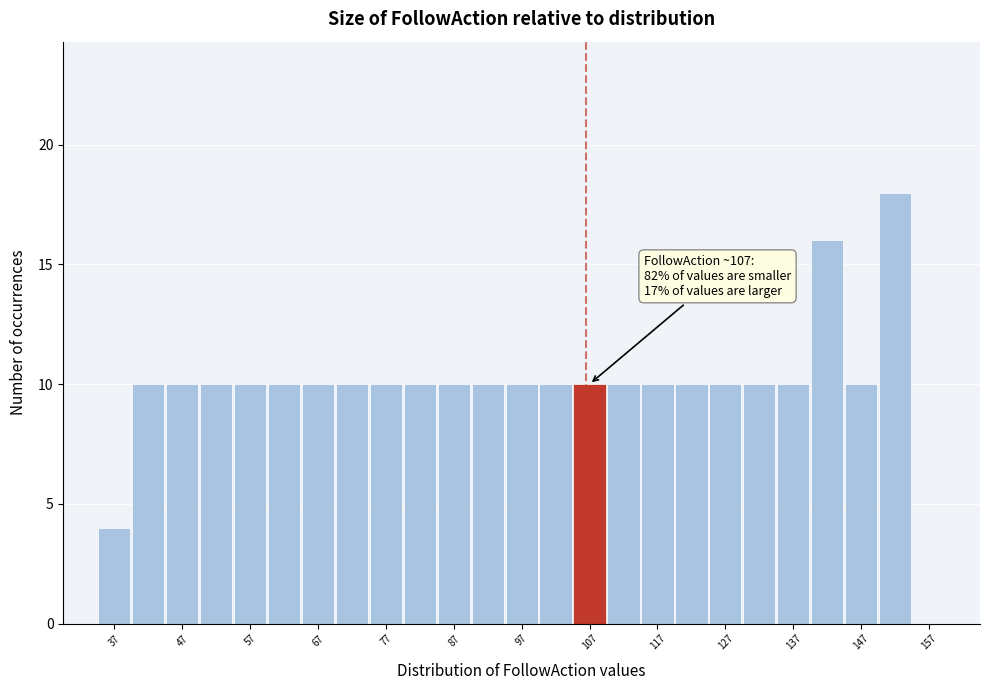

Which range on the x-axis has the tallest bar?

150 to 155